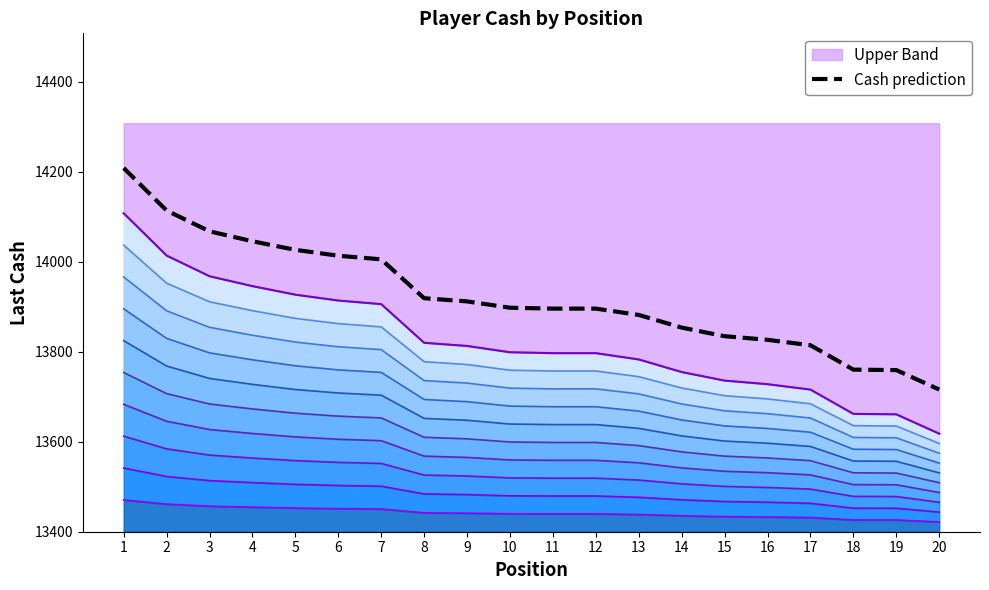

Reading left to right, extract all data points from this chart.

14208.5	14114.1	14067.8	14045.7	14026.6	14013.6	14005.5	13919.1	13912.1	13898.0	13896.0	13896.0	13881.9	13853.8	13834.7	13826.6	13814.6	13760.3	13759.3	13716.1